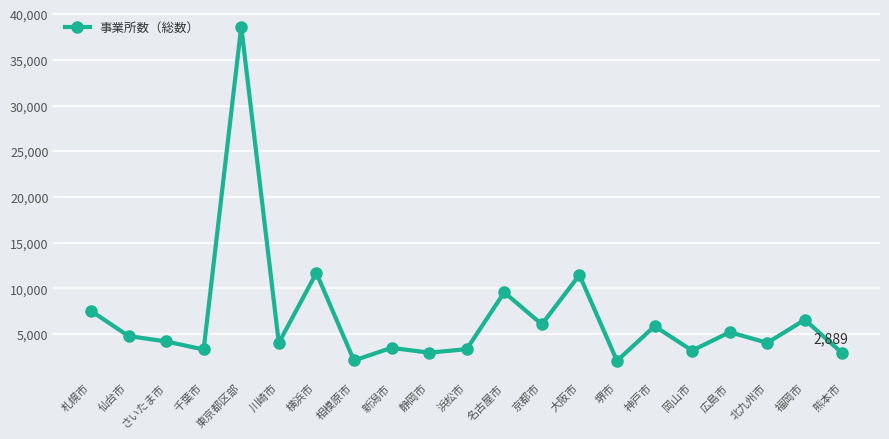

What is the greatest value displayed?

38653